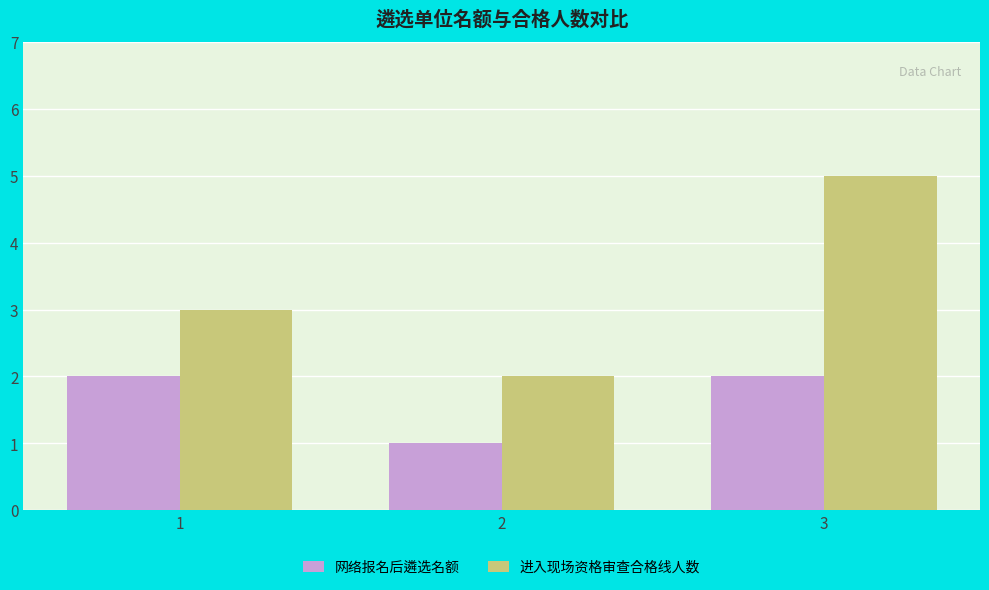

At how many categories does at least one series exceed 1?

3